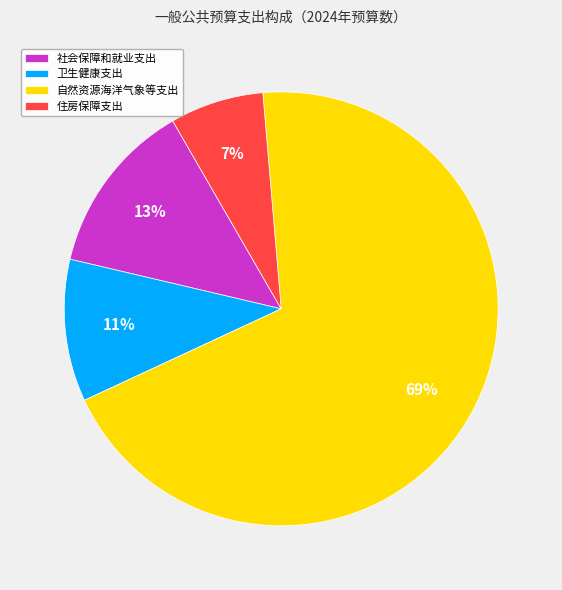

To the nearest percent, what is the difference between the 自然资源海洋气象等支出 and 住房保障支出 slice percentages?

62%